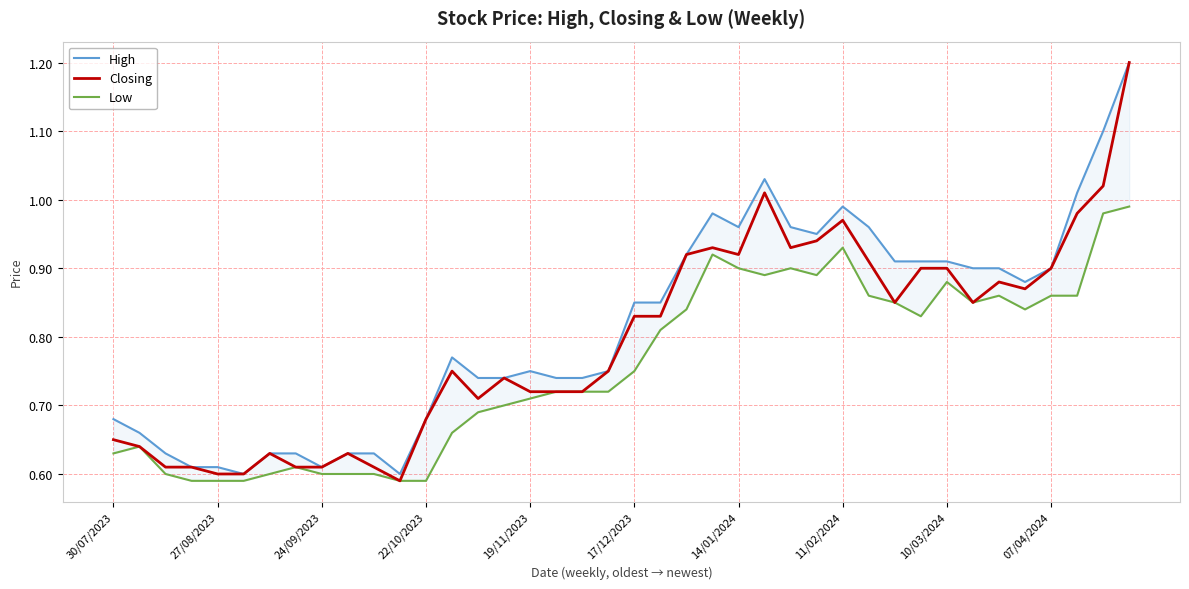

Rank the series by their maximum value, from lowest to highest.

Low, High, Closing